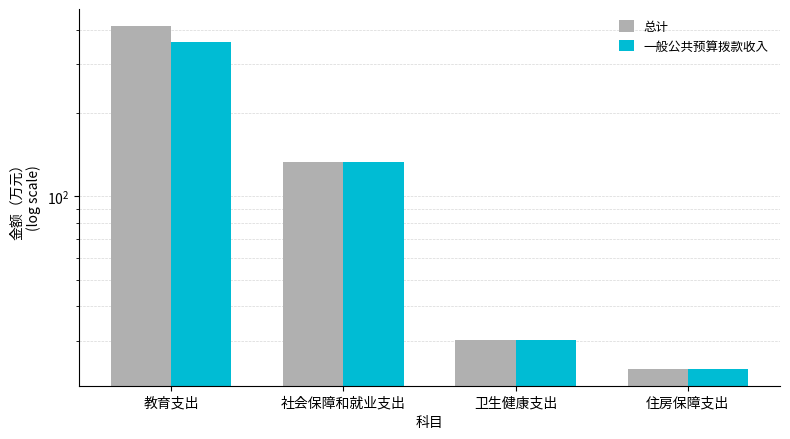

List the series in order of their overall mean, highest first.

总计, 一般公共预算拨款收入